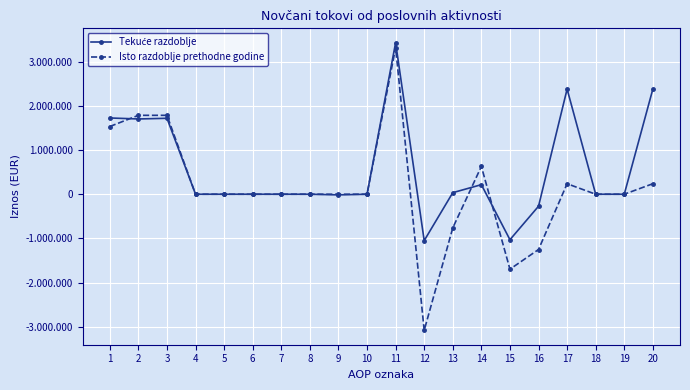

What are all the series names shown in the legend?

Tekuće razdoblje, Isto razdoblje prethodne godine